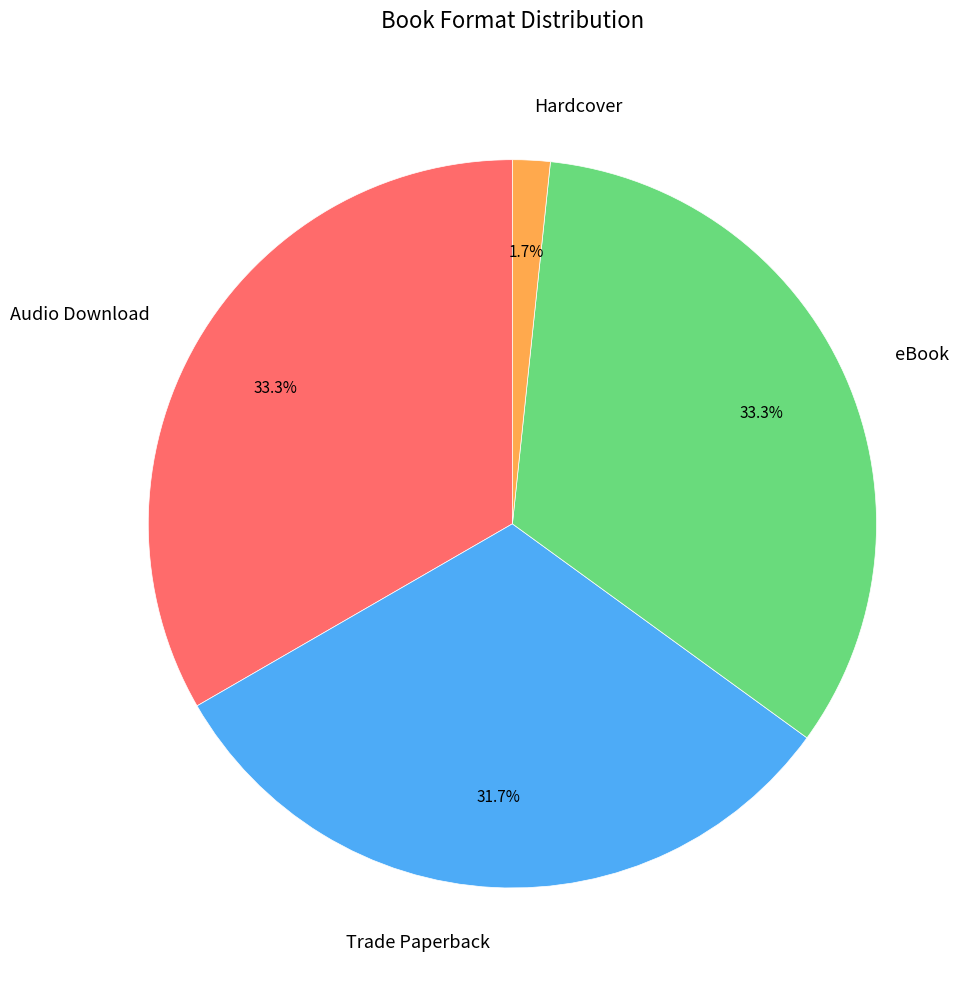

True or false: Audio Download accounts for 33% of the total.

True